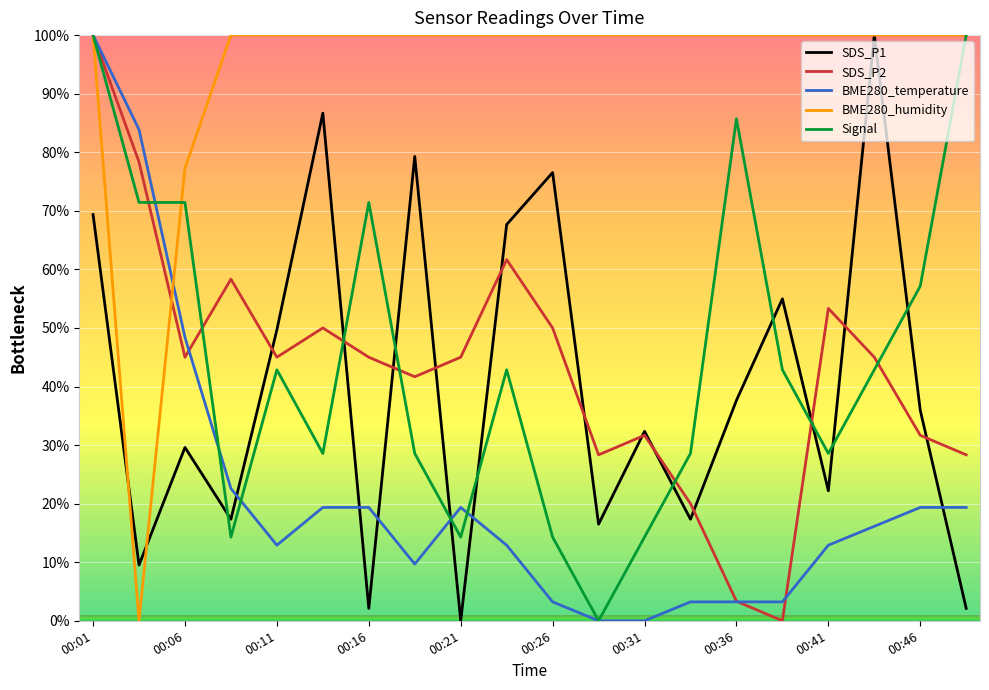

True or false: SDS_P1 and BME280_temperature cross at least once.

True